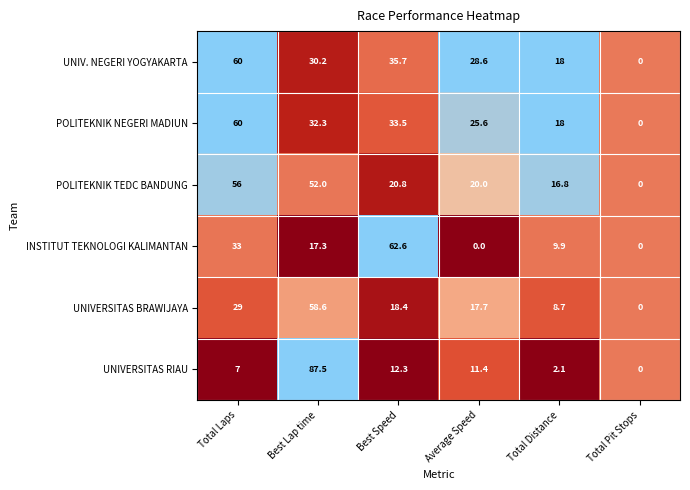

What is the sum of all INSTITUT TEKNOLOGI KALIMANTAN values?

122.8